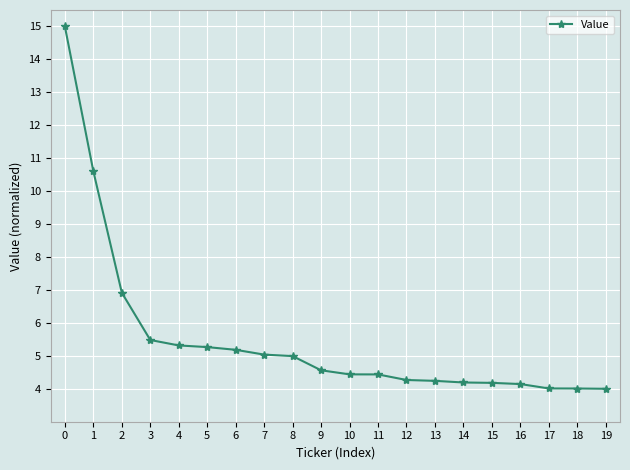

What is the difference between the maximum and minimum values?

11.0